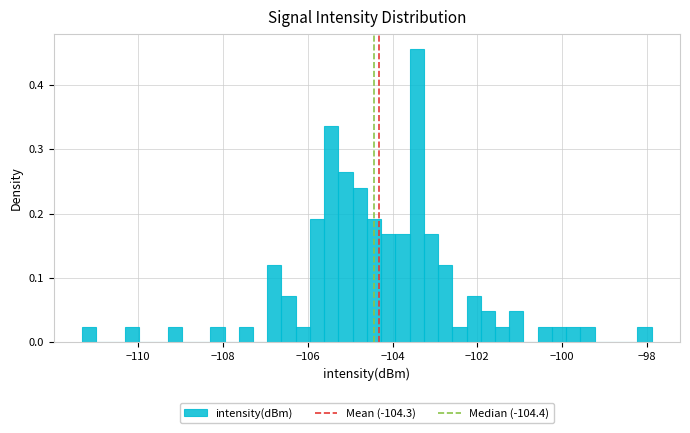

Read against the x-axis, roughly where is the centre of the tallest bar?

-103.4